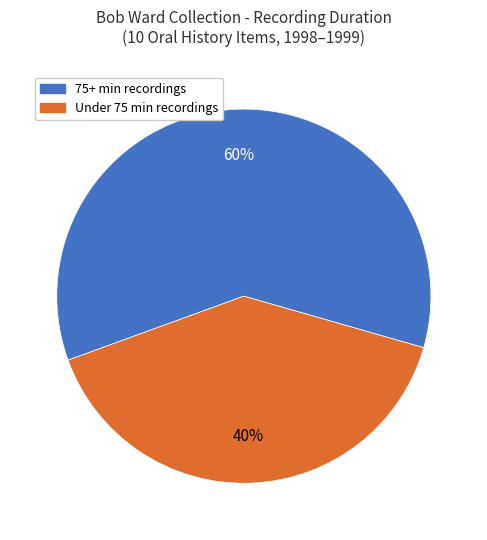

Is there any slice that represents more than half of the pie?

Yes